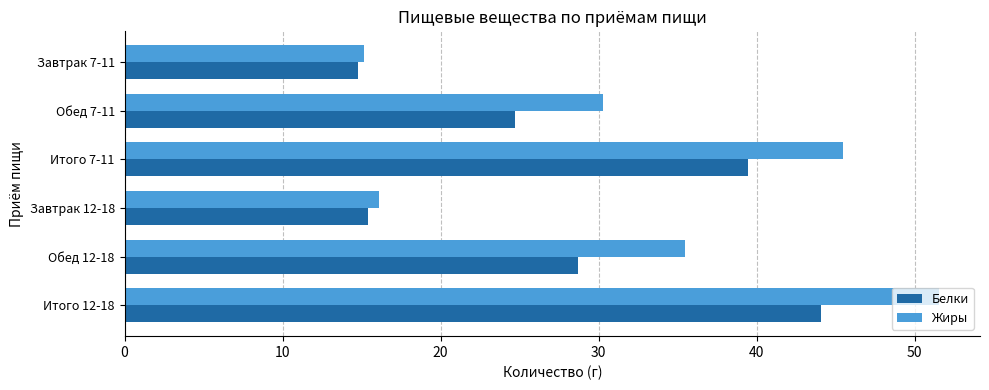

What is the difference between the maximum and second lowest values in the Жиры series?

35.5